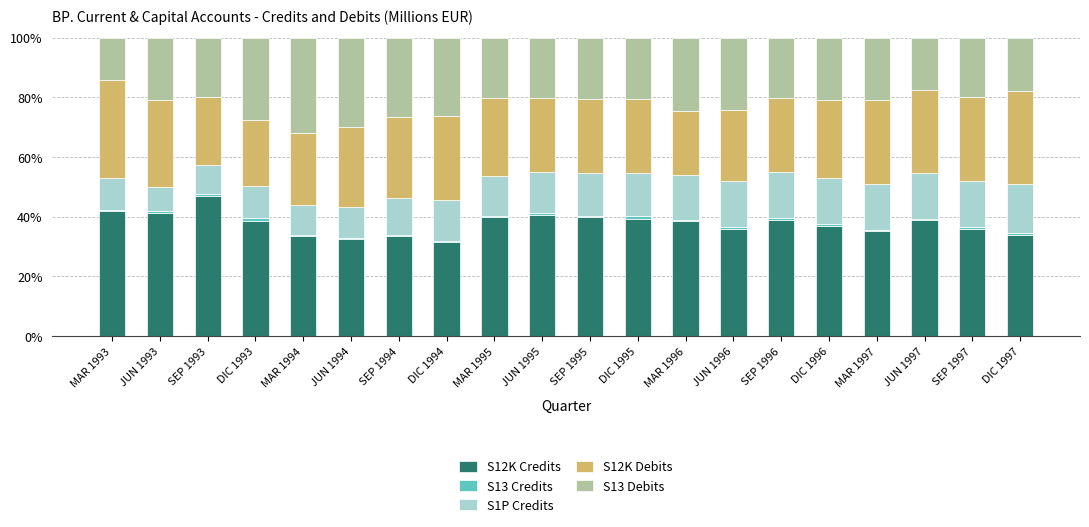

The S12K Credits series shows 41.3 at JUN 1993. True or false?

True